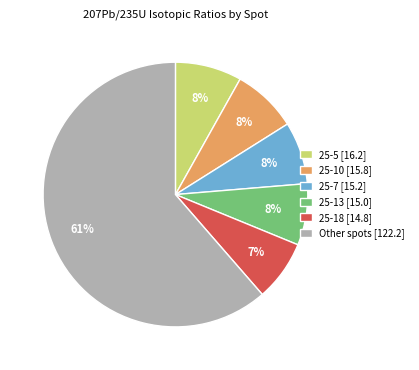

Which slice is the largest?

Other spots [122.2]